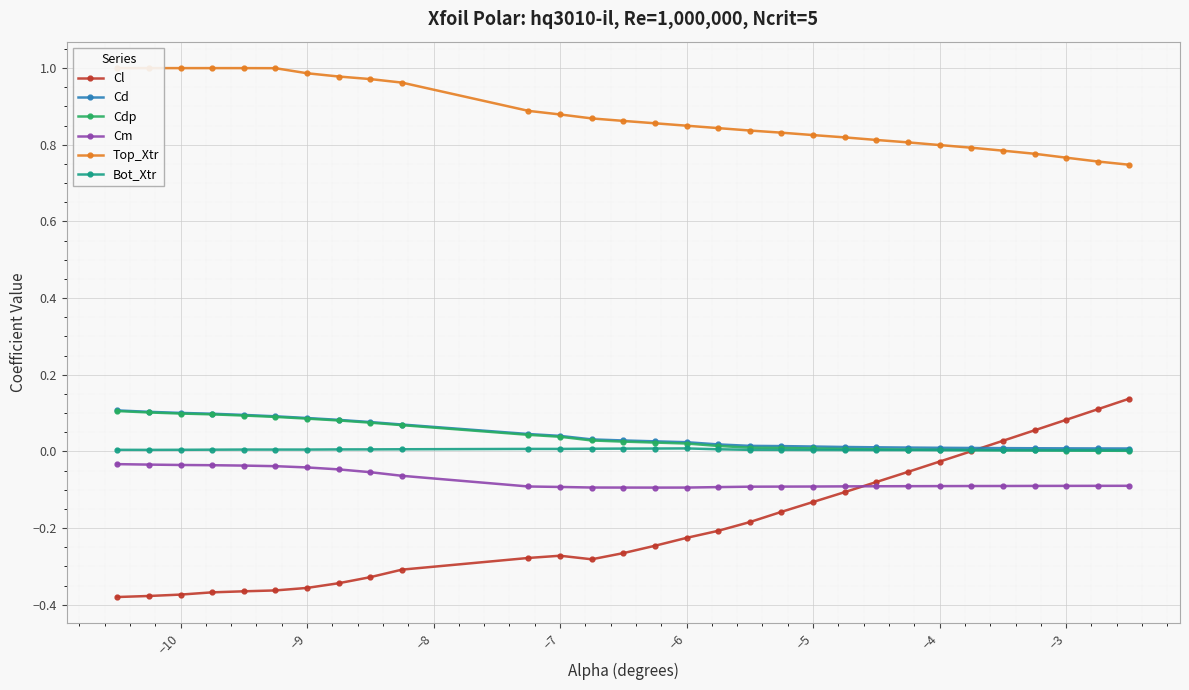

The value of Cdp at −9 is 0.1. True or false?

True